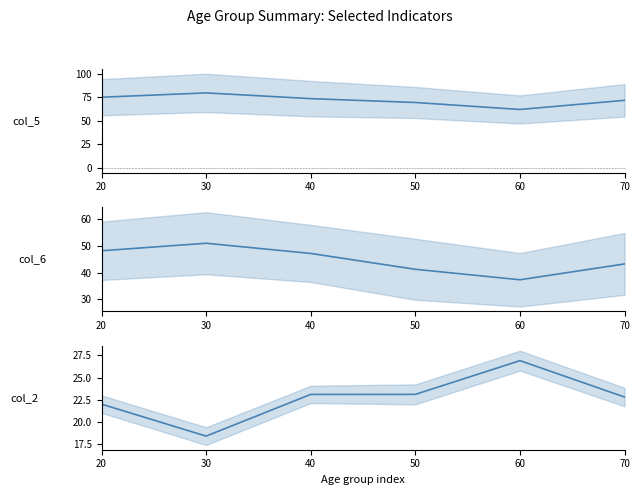

What is the value of the col_2 point at the 2nd from the left?

18.4